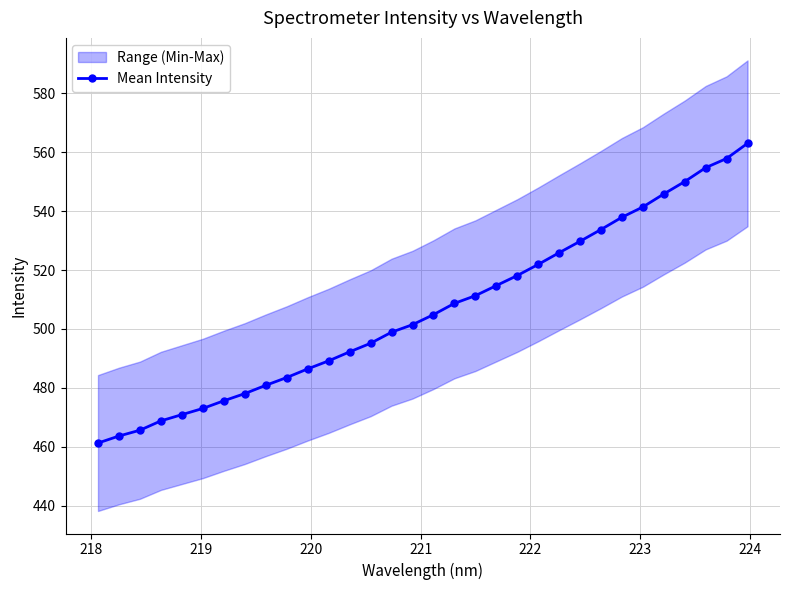

What is the value of the Mean Intensity point at the 24th from the left?

529.7